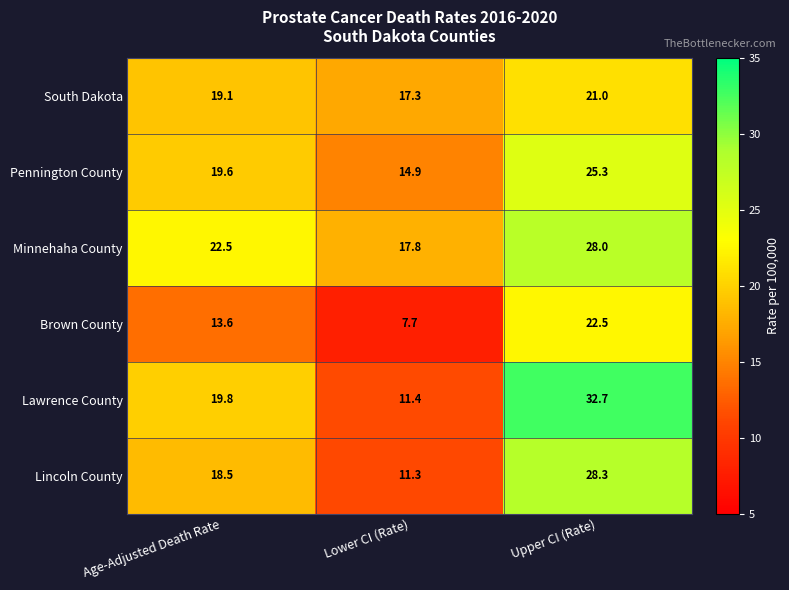

What is the difference between the highest and lowest values at Age-Adjusted Death Rate?

8.9